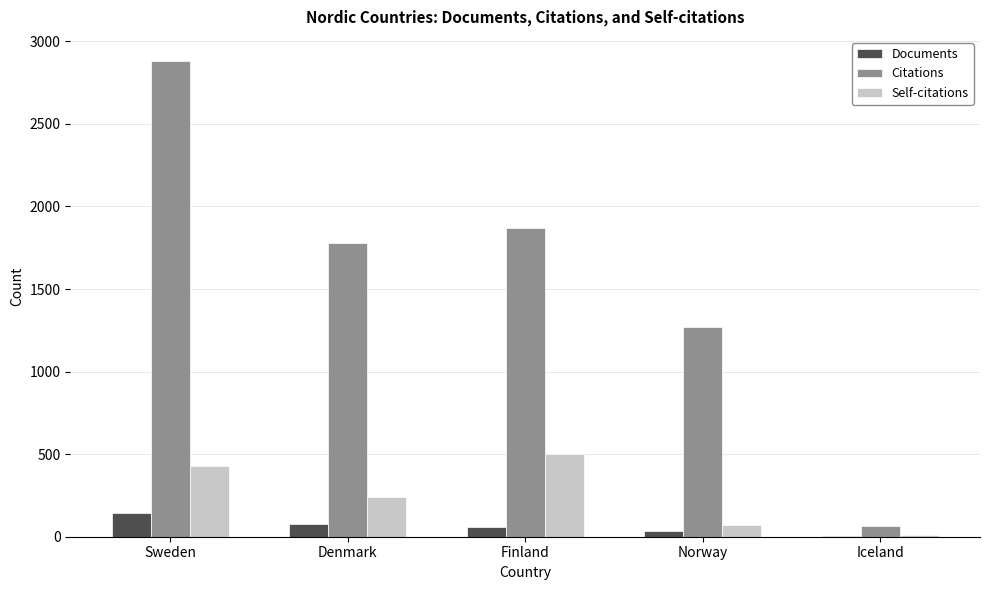

What is the total value across all series at Finland?

2437